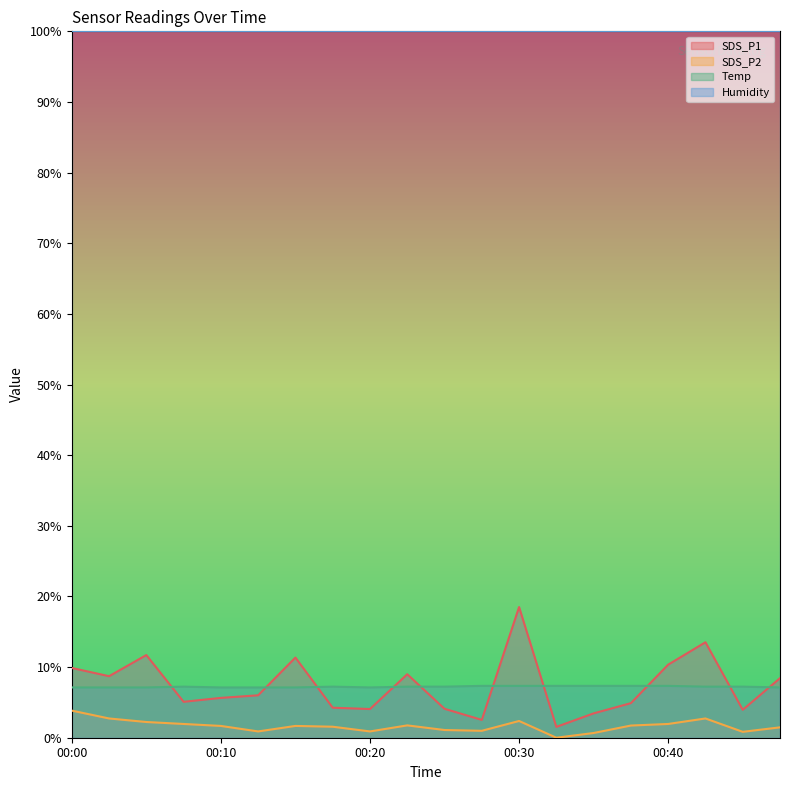

Count the number of data series in this chart.

4